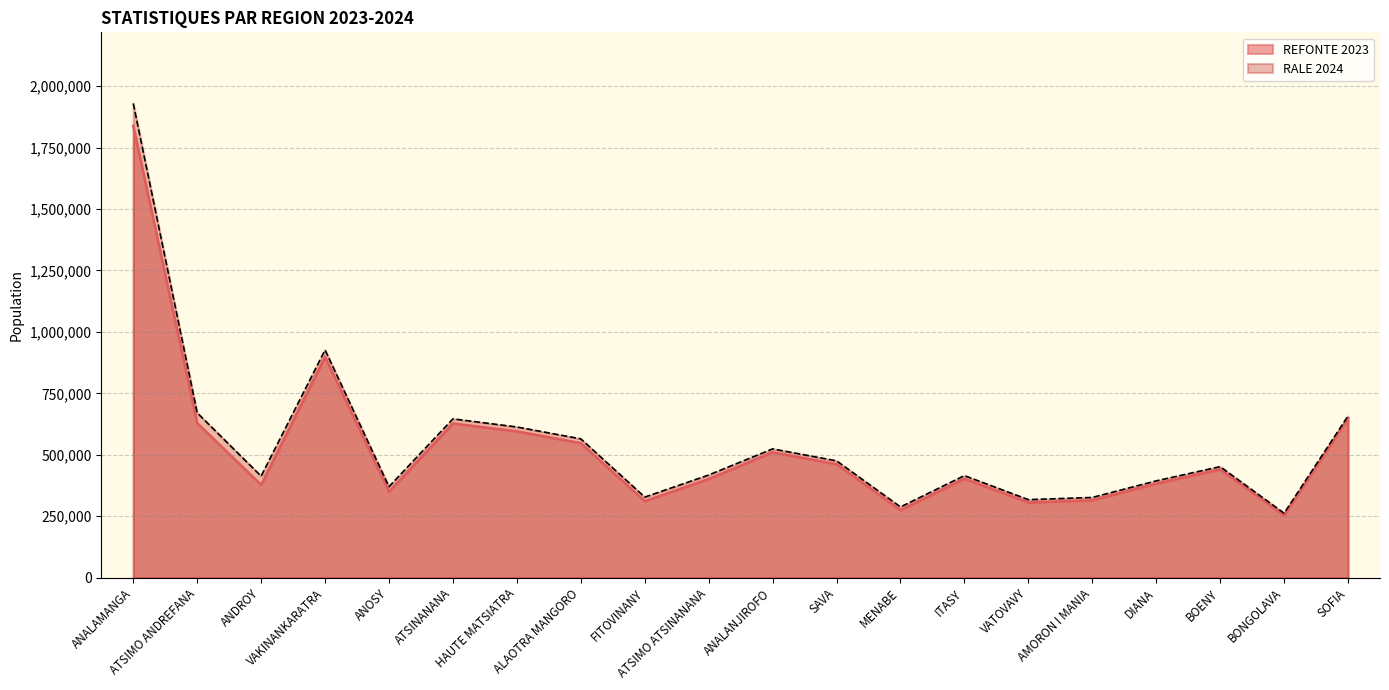

True or false: RALE 2024 and REFONTE 2023 intersect in this chart.

False